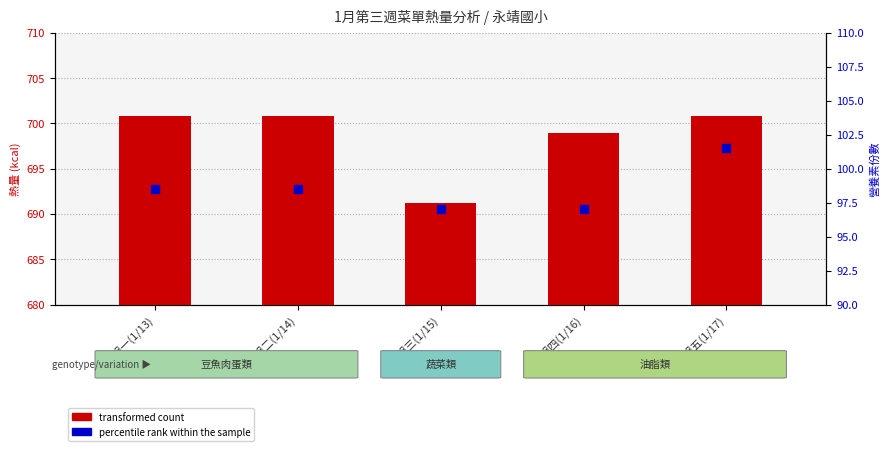

At how many categories does at least one series exceed 463?

5